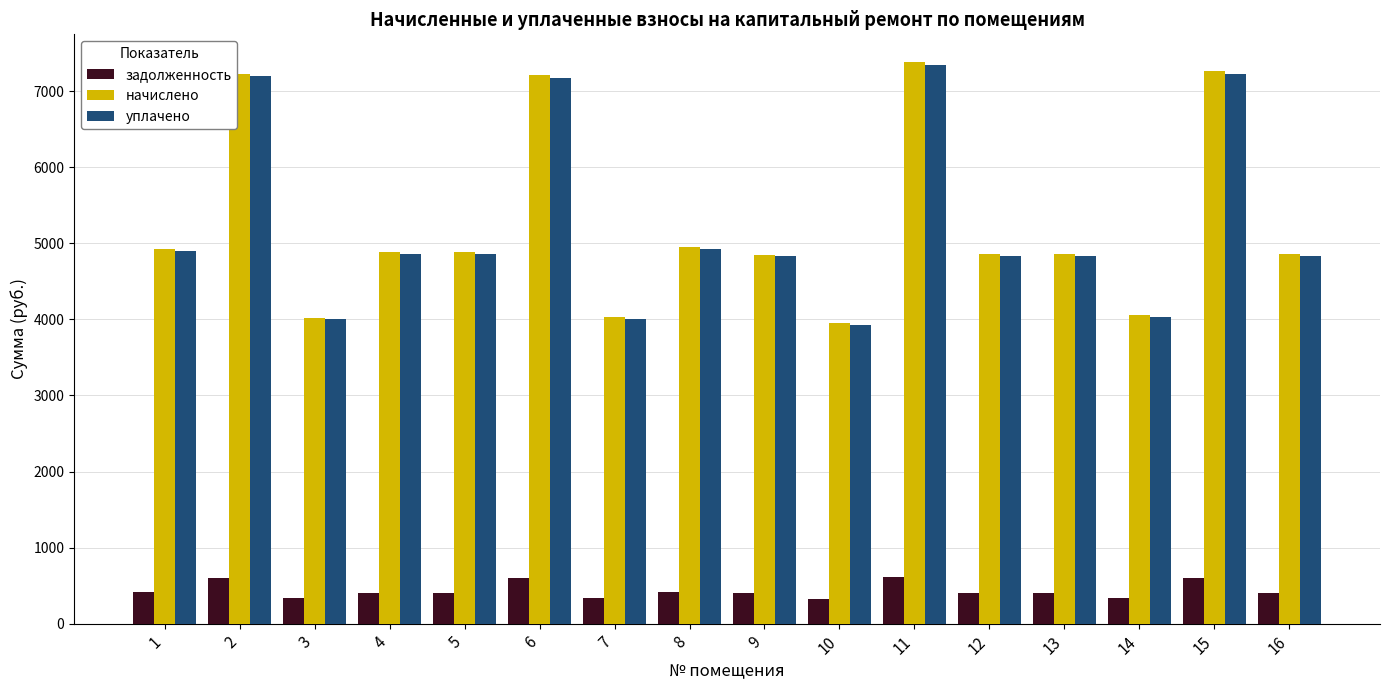

What is the highest value of the уплачено series?

7343.8